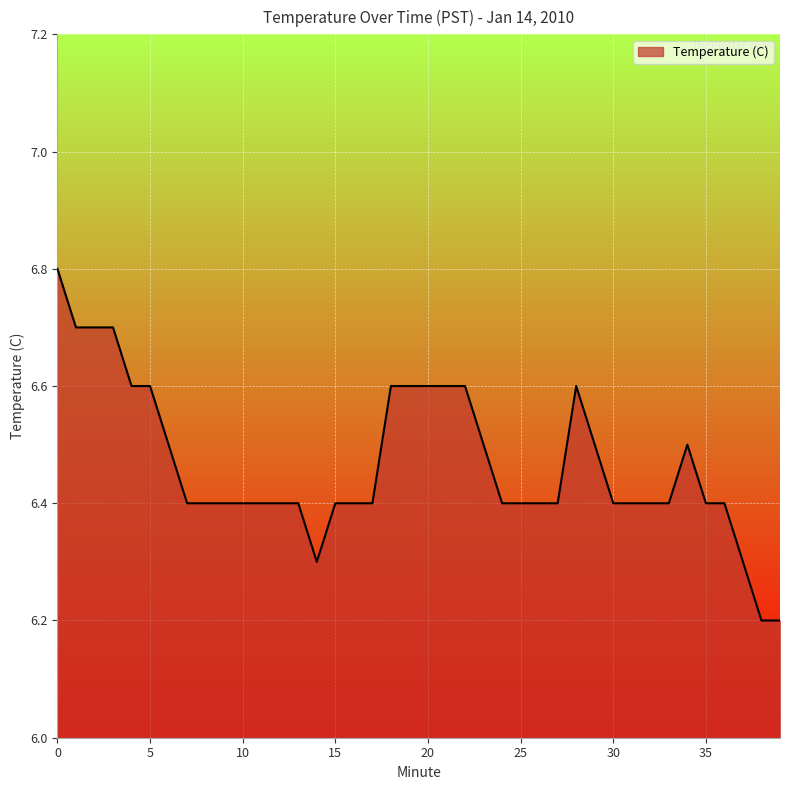

What is the average value?

6.5